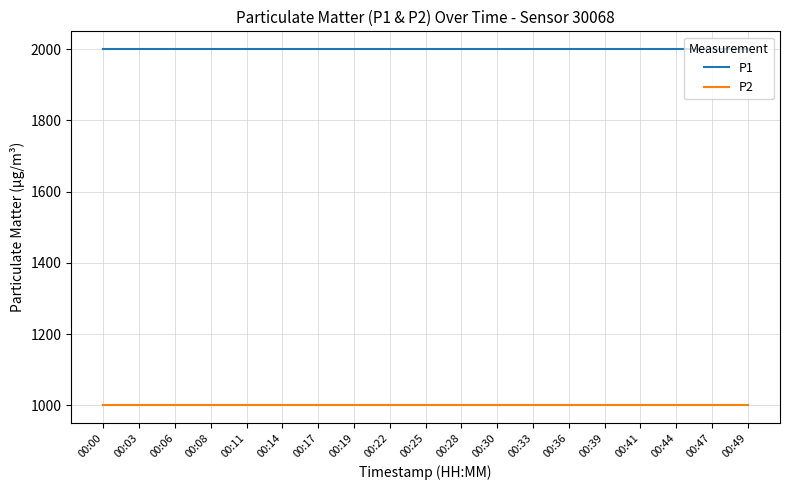

Reading left to right, what are all the values shown in this chart?

P1: 00:00=1999.9	00:03=1999.9	00:06=1999.9	00:08=1999.9	00:11=1999.9	00:14=1999.9	00:17=1999.9	00:19=1999.9	00:22=1999.9	00:25=1999.9	00:28=1999.9	00:30=1999.9	00:33=1999.9	00:36=1999.9	00:39=1999.9	00:41=1999.9	00:44=1999.9	00:47=1999.9	00:49=1999.9
P2: 00:00=999.9	00:03=999.9	00:06=999.9	00:08=999.9	00:11=999.9	00:14=999.9	00:17=999.9	00:19=999.9	00:22=999.9	00:25=999.9	00:28=999.9	00:30=999.9	00:33=999.9	00:36=999.9	00:39=999.9	00:41=999.9	00:44=999.9	00:47=999.9	00:49=999.9